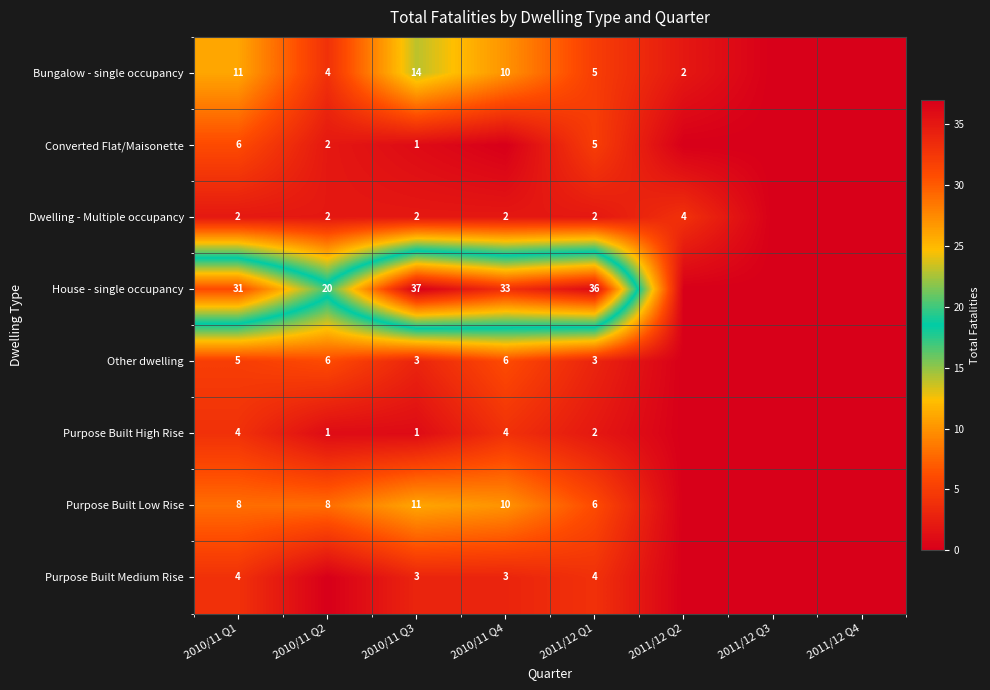

What is the sum of the Bungalow - single occupancy values at 2010/11 Q1 and 2010/11 Q4?

21